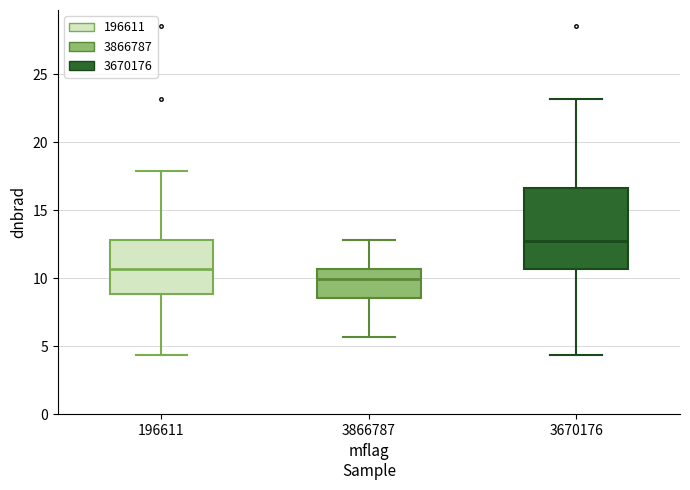

Reading left to right, transcribe this box plot: for each box, give where its median line is, the range the box spans, and where its two whiskers end, as read against the y-axis. The values are not printed on the chart, so give them approximately, as read against the axis.

196611: median 10.5, box 9.0 to 13.0, whiskers 4.5 to 18.0
3866787: median 10.0, box 8.5 to 10.5, whiskers 5.5 to 13.0
3670176: median 12.5, box 10.5 to 16.5, whiskers 4.5 to 23.0